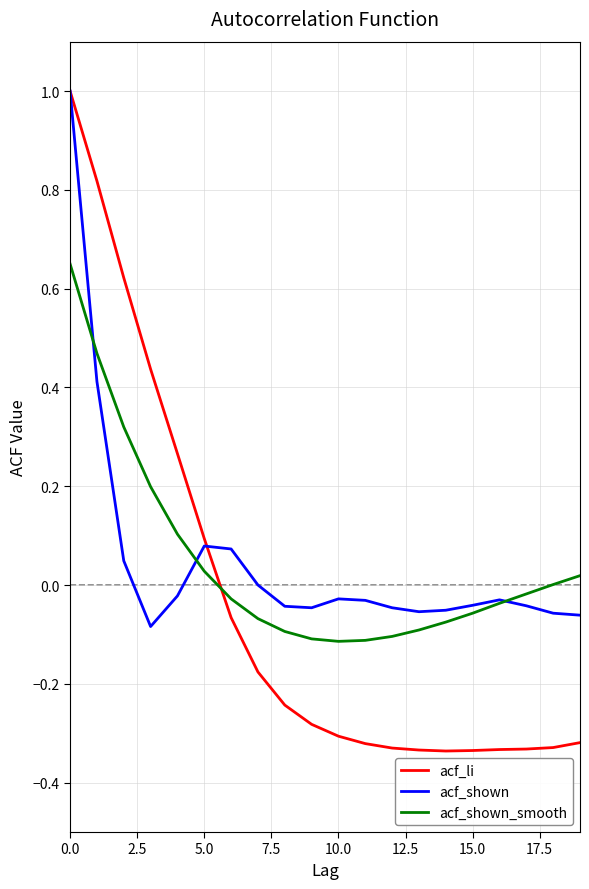

What is the highest value of the acf_shown series?

1.0